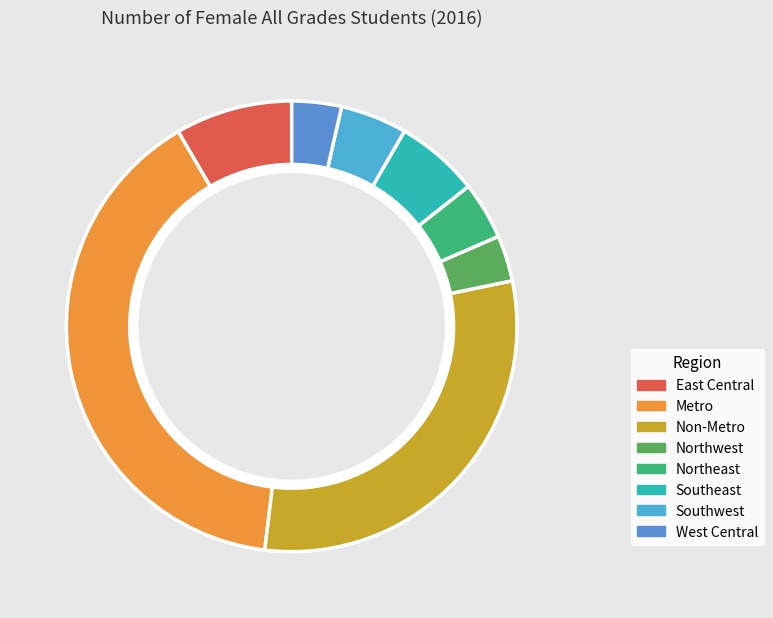

Which slice is the smallest?

Northwest